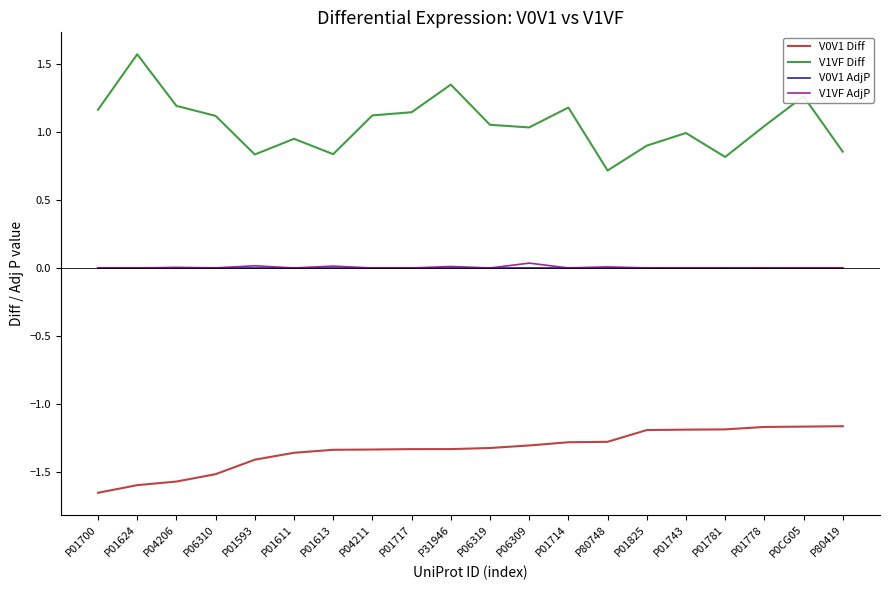

How many lines are shown in the chart?

4